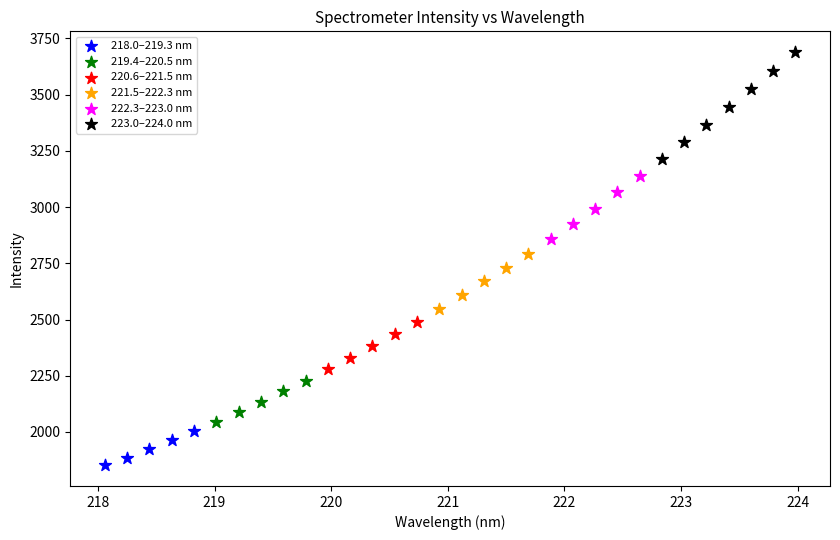

Which series has the largest Y range (max minus min)?

223.0–224.0 nm